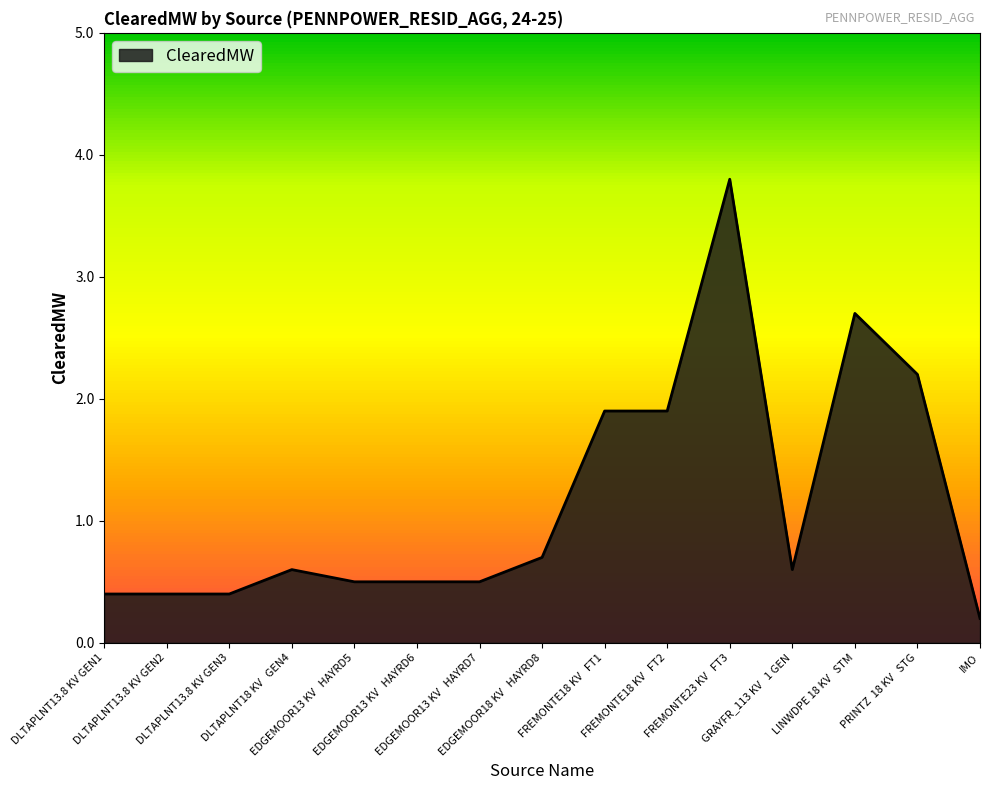

What is the difference between the maximum and minimum values?

3.6